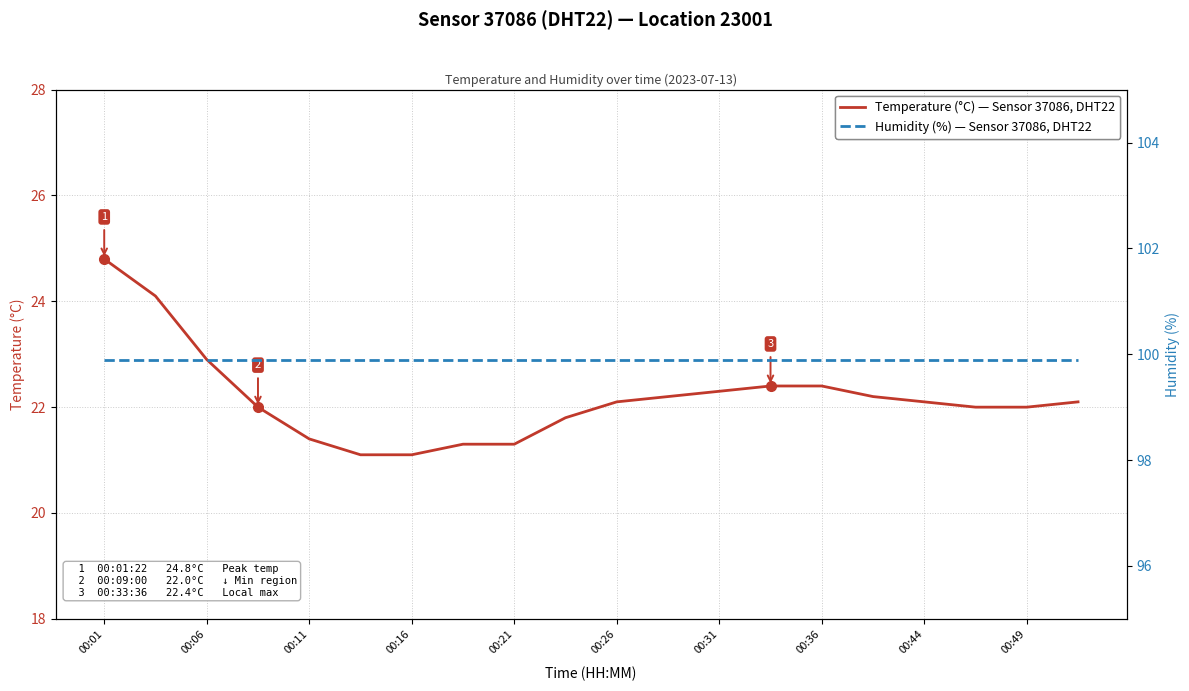

Between 00:36 and 17, which series saw the biggest shift?

Temperature (°C), Sensor 37086, DHT22